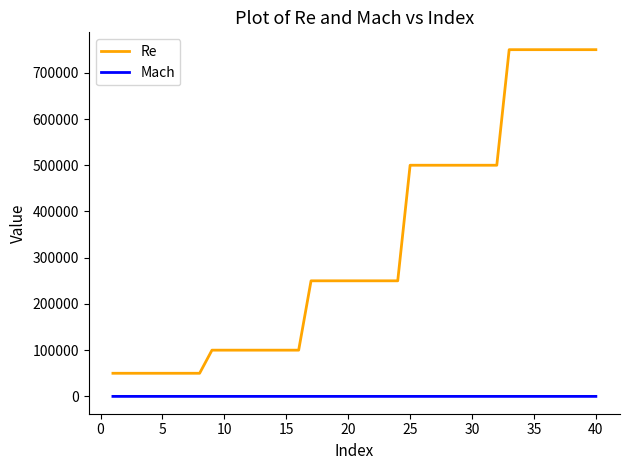

What is the difference between the maximum and minimum values in the Re series?

700000.0